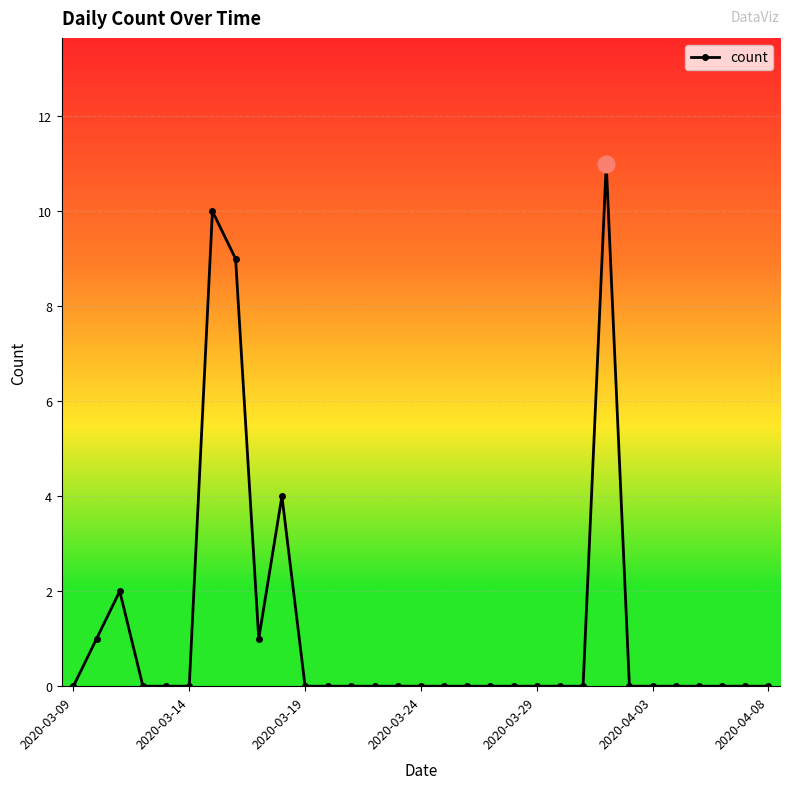

What is the maximum value shown in the chart?

11